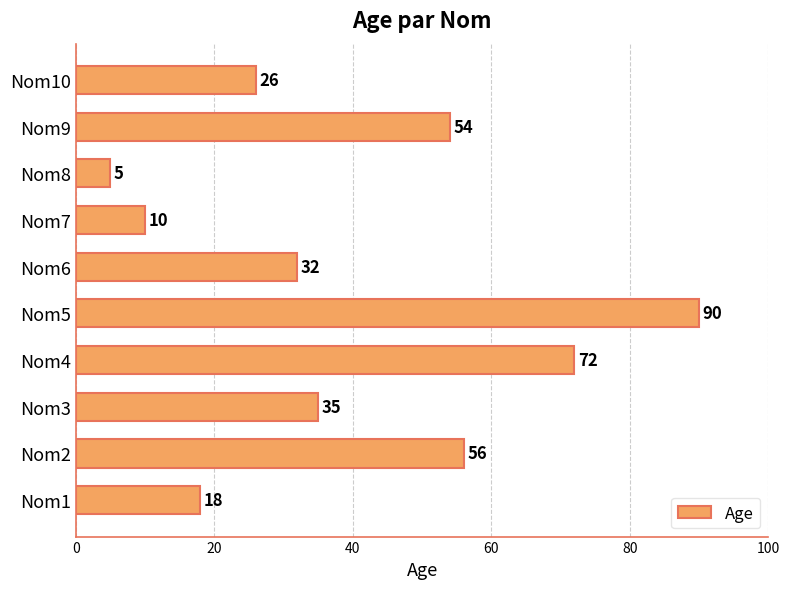

List the labels in order of value, largest first.

Nom5, Nom4, Nom2, Nom9, Nom3, Nom6, Nom10, Nom1, Nom7, Nom8